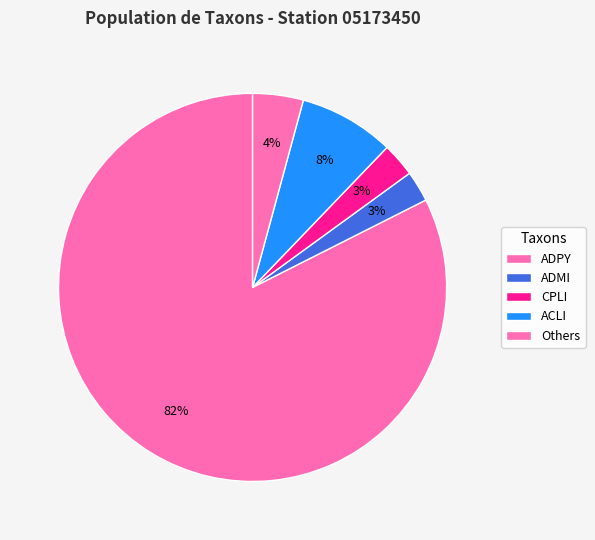

How many slices are in this pie chart?

5